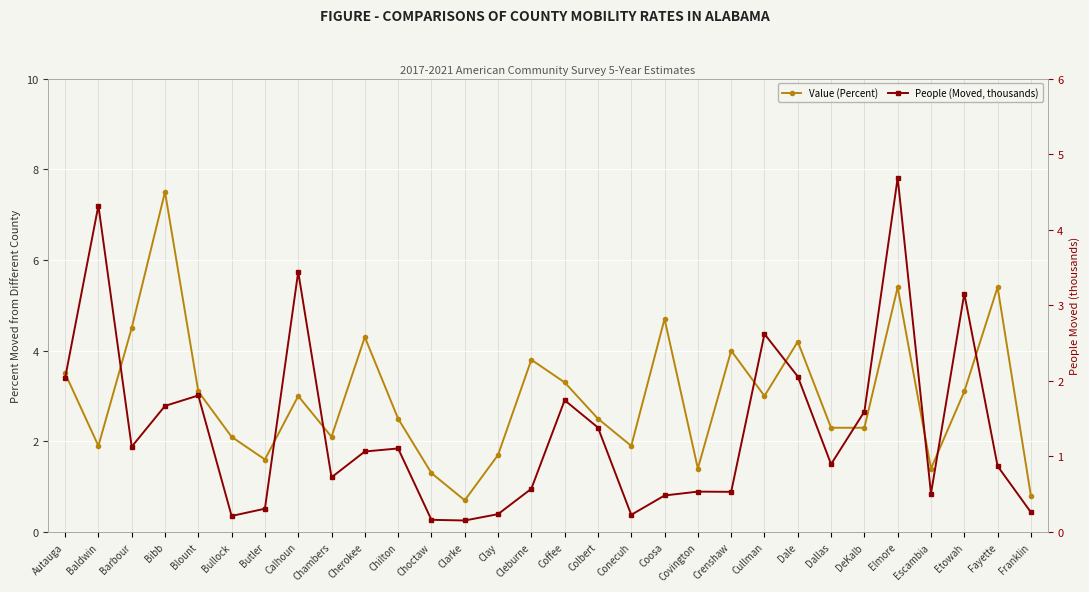

At which category is the sum across all series the highest?

Elmore